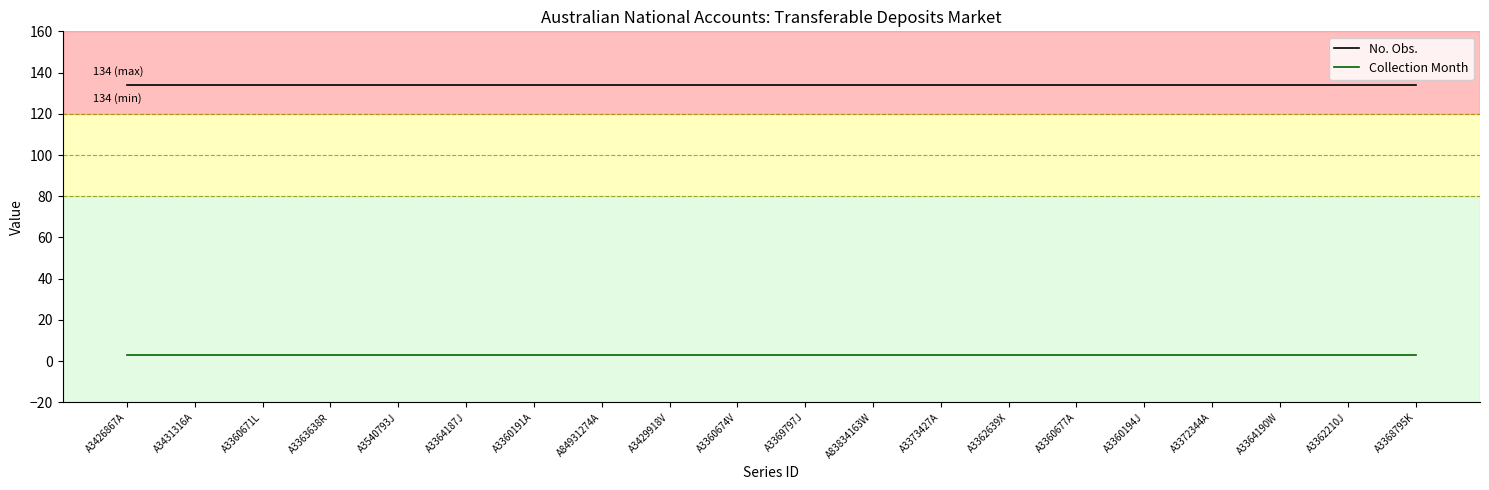

Rank the series at A3368795K from lowest to highest value.

Collection Month, No. Obs.